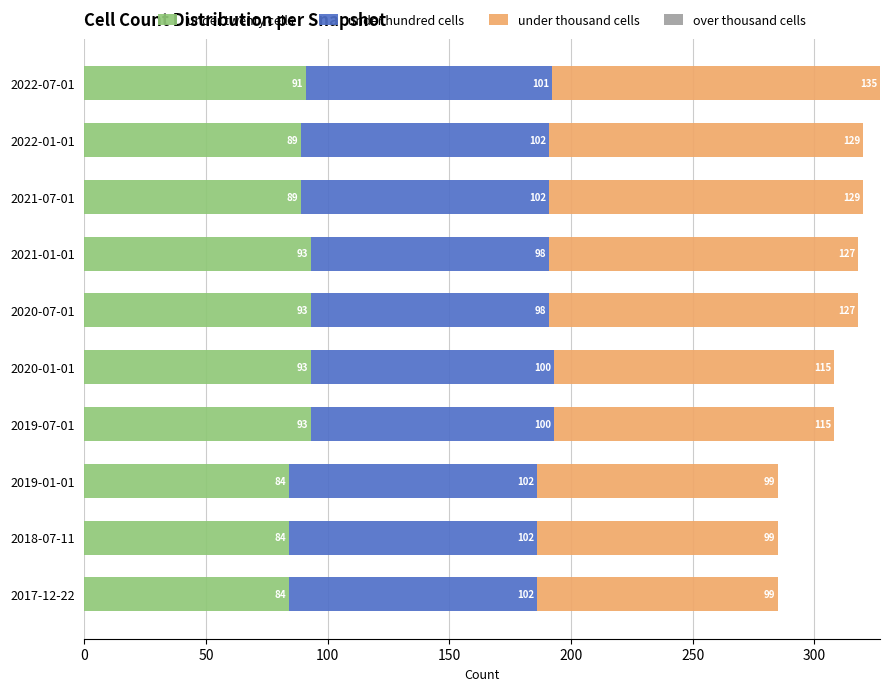

Count the under twenty cells values in the range 84 to 93.

10